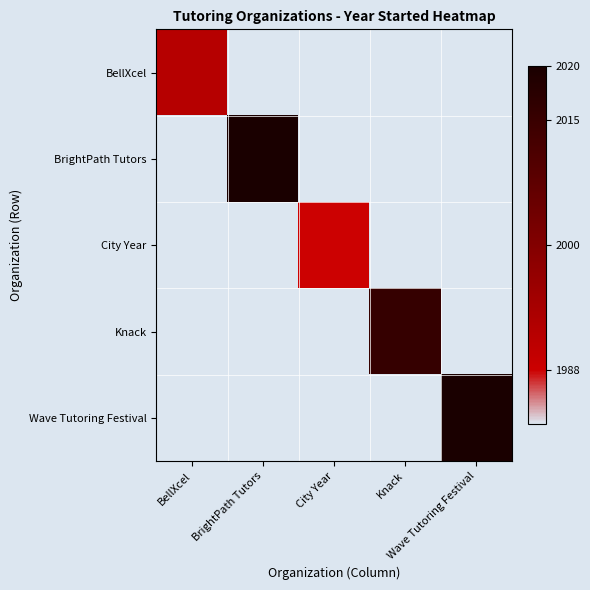

Between Wave Tutoring Festival and City Year, which is larger?

Wave Tutoring Festival